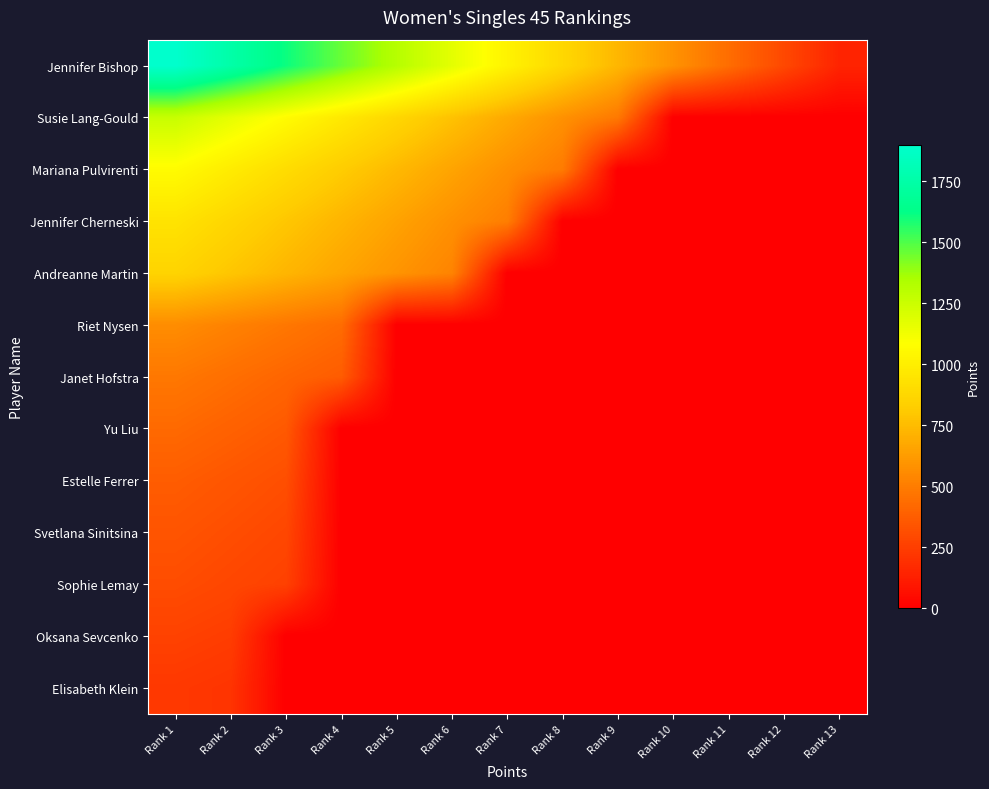

At which label is Janet Hofstra closest to 240?

Rank 4